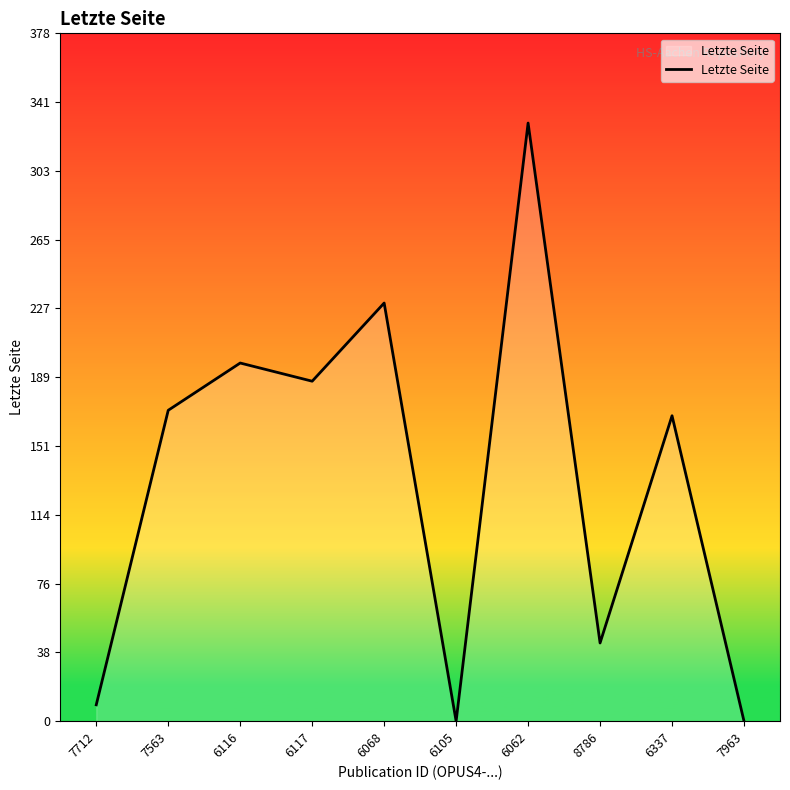

True or false: the data shows 43 at 8786.

True